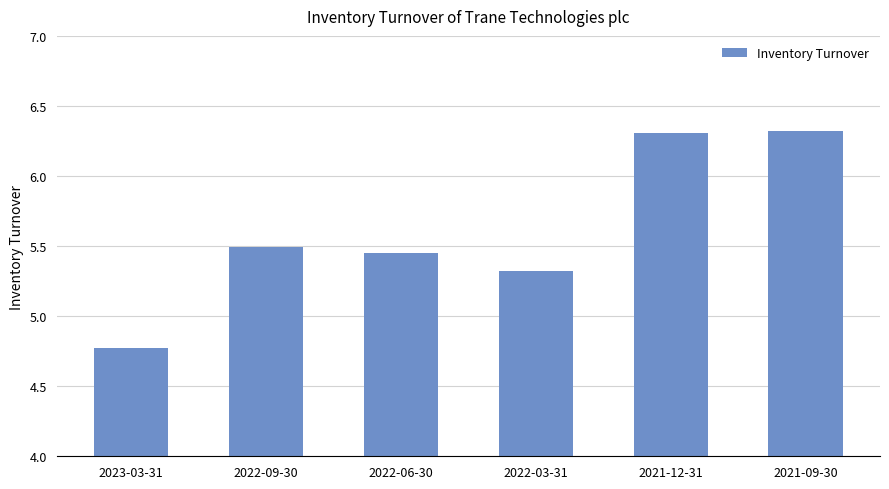

How many values exceed 5?

5